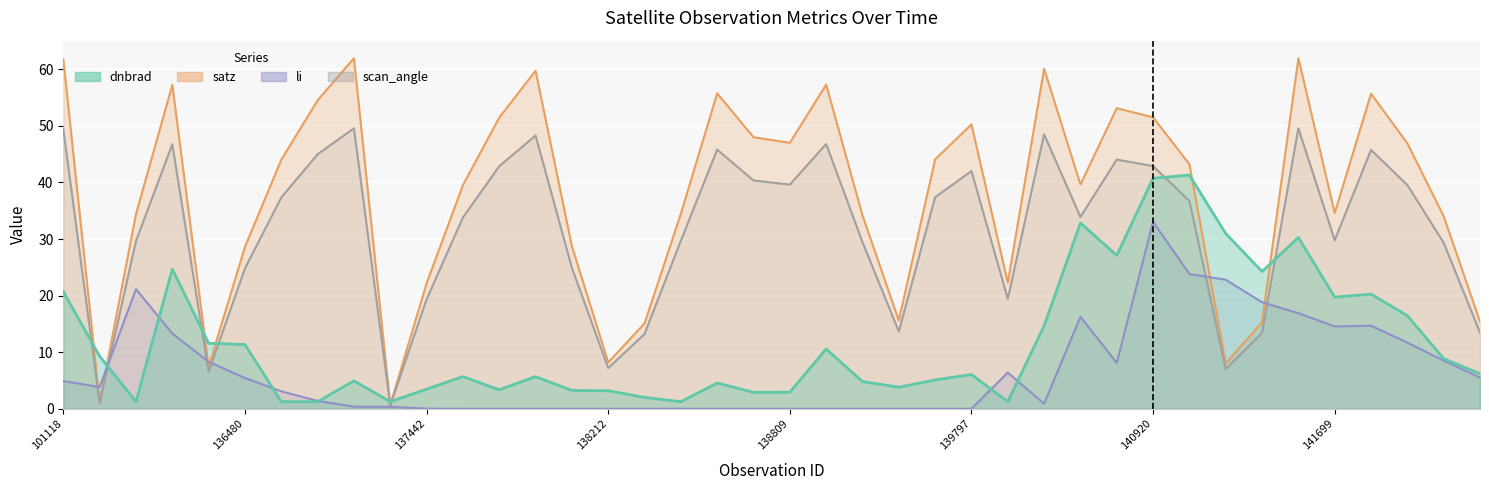

At which category is the sum across all series the highest?

140920